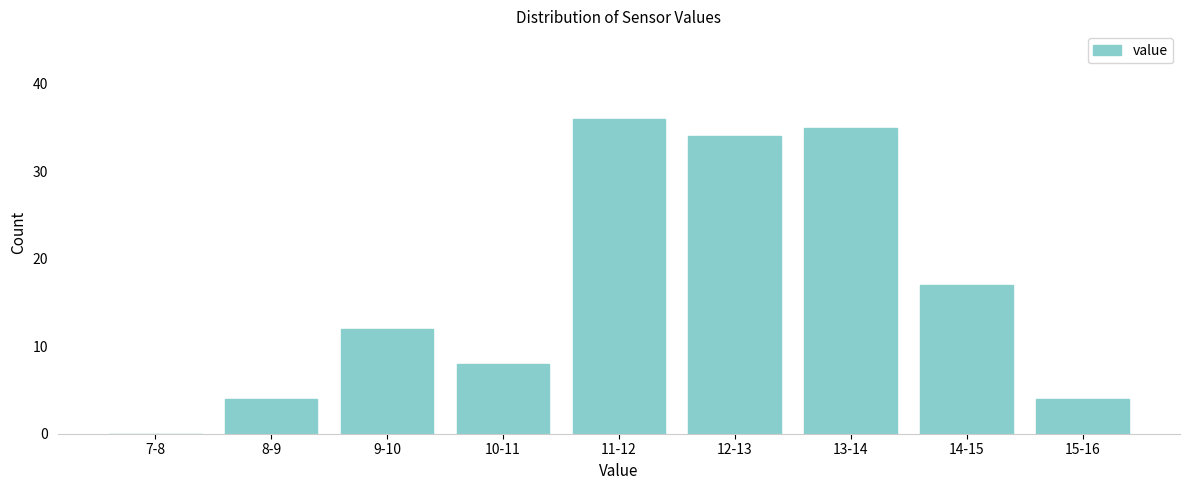

Reading left to right, list all the values displayed in this chart.

7-8=0	8-9=4	9-10=12	10-11=8	11-12=36	12-13=34	13-14=35	14-15=17	15-16=4